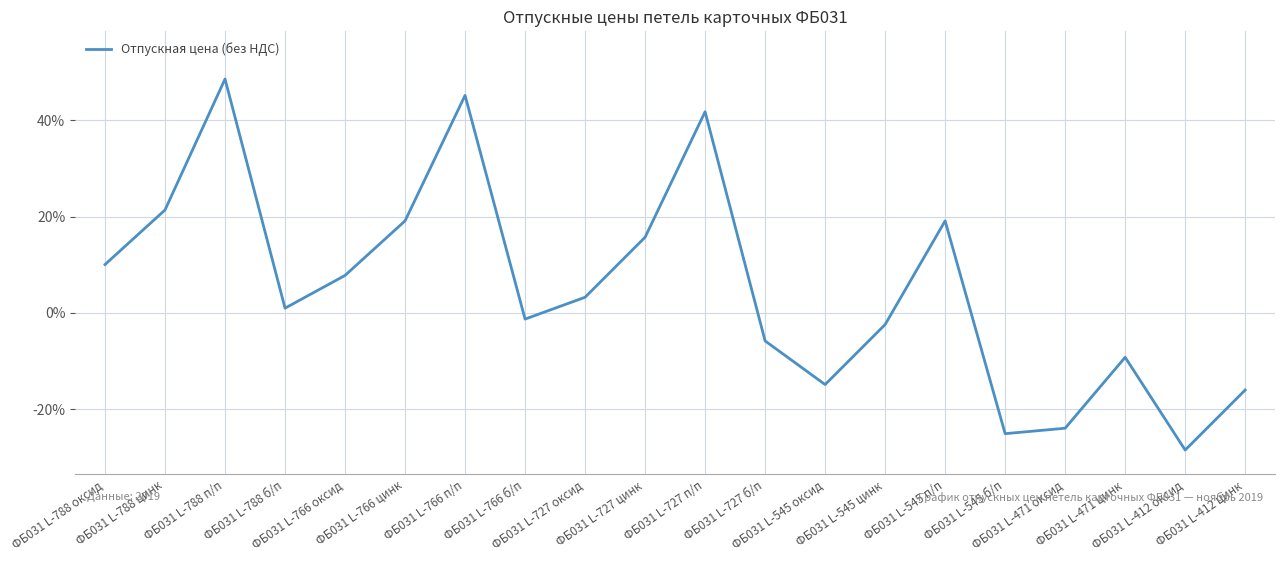

How many interior local peaks (higher than both neighbors) does the data have?

5